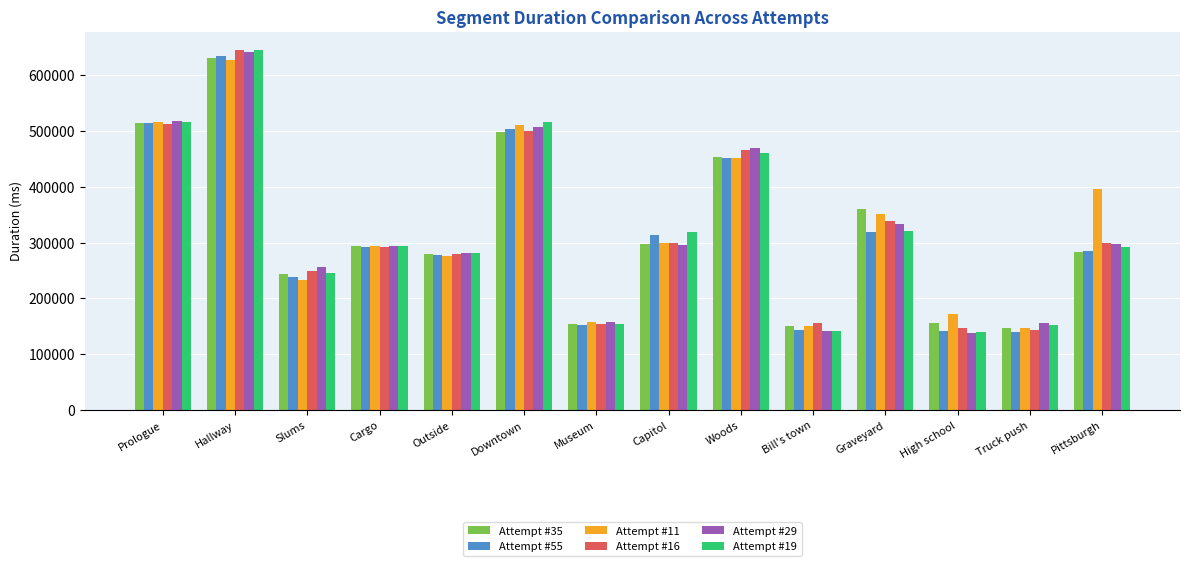

At which label does Attempt #35 first exceed 294235?

Prologue